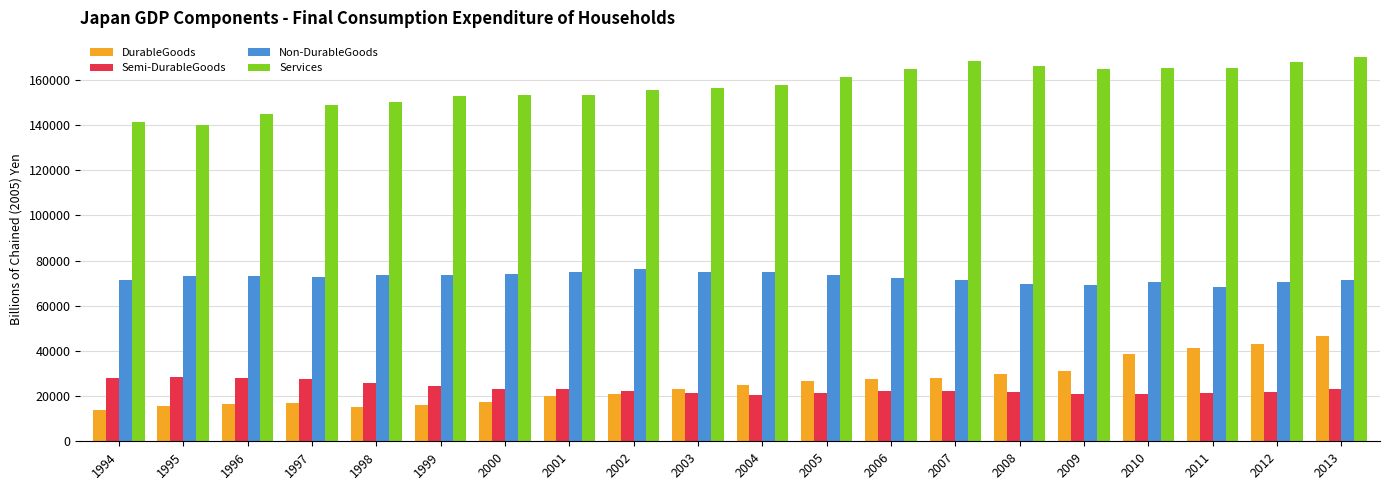

Is it true that DurableGoods equals 15937.2 at 1999?

True